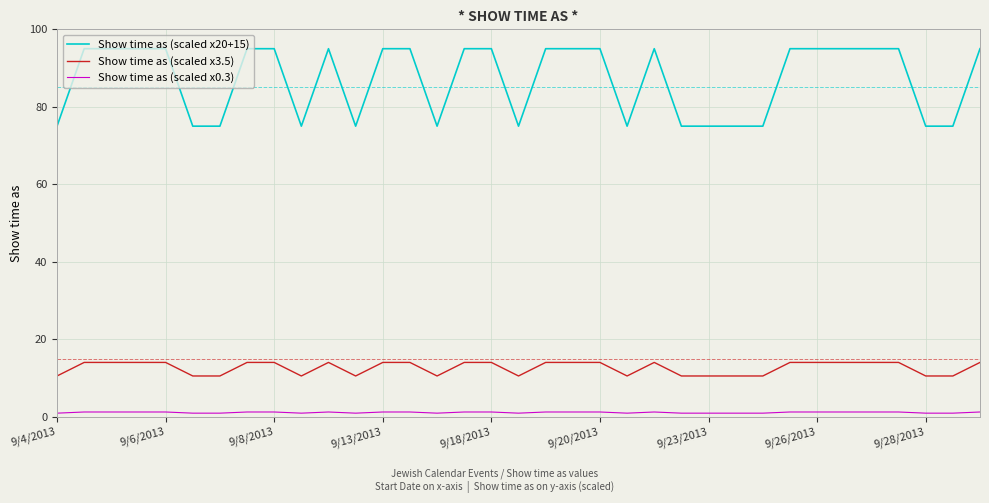

True or false: Show time as (scaled x20+15) and Show time as (scaled x0.3) cross at least once.

False